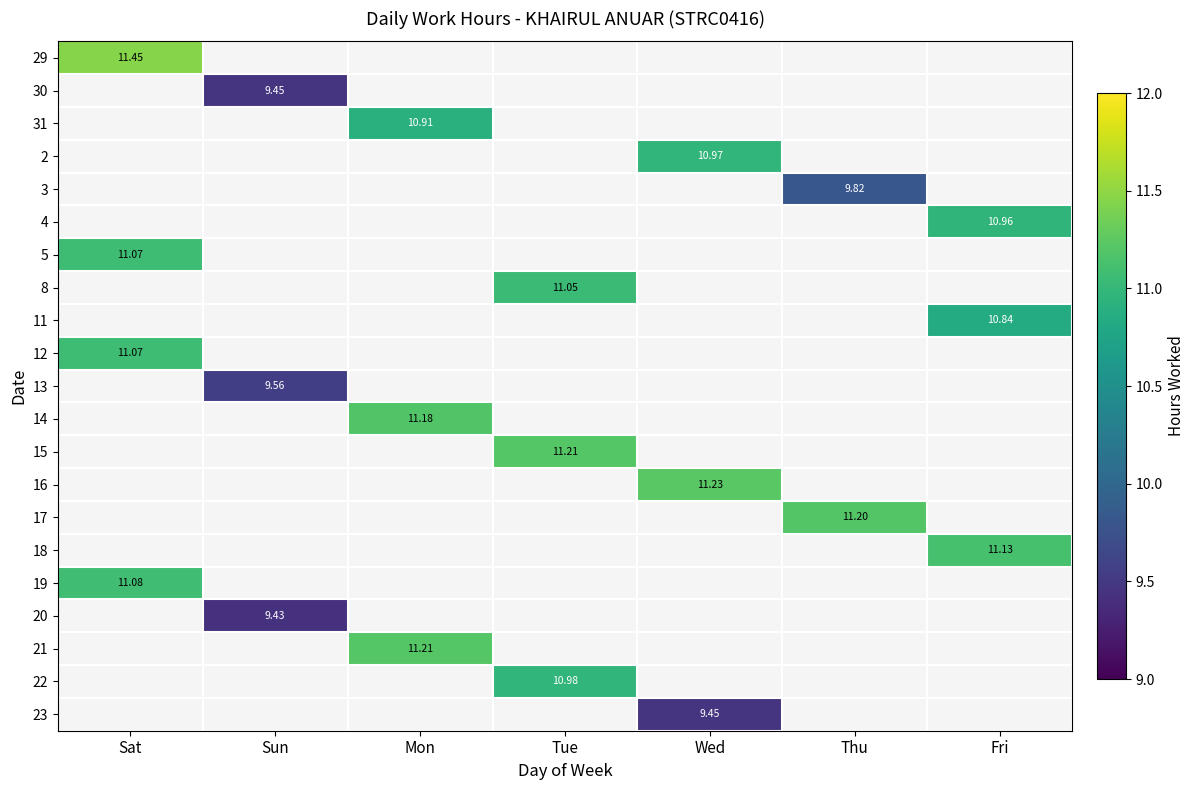

List the series in order of their peak value, lowest first.

29, 30, 31, 2, 3, 4, 5, 8, 11, 12, 13, 14, 15, 16, 17, 18, 19, 20, 21, 22, 23